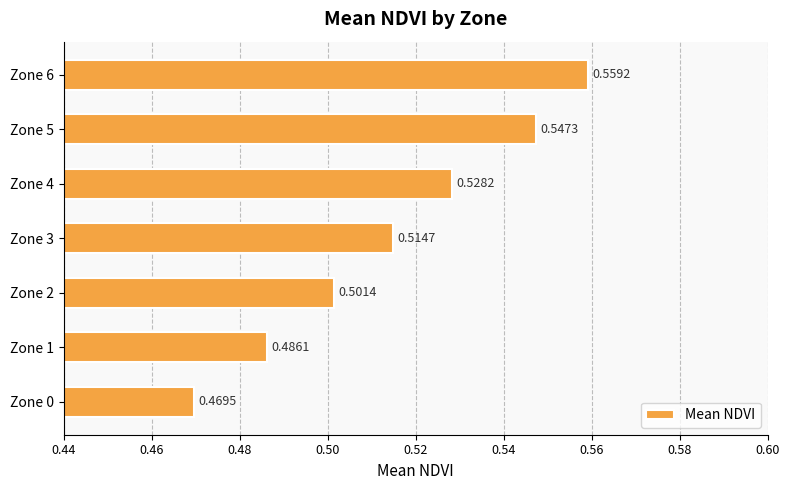

How many distinct data groups are displayed?

1